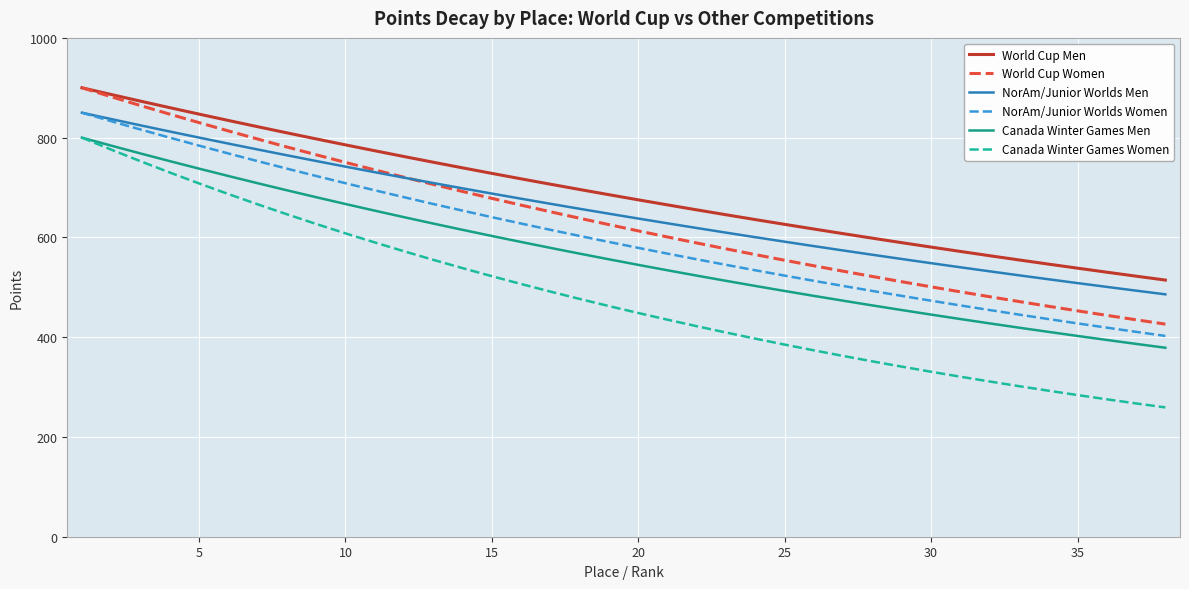

True or false: NorAm/Junior Worlds Women and World Cup Women cross at least once.

False